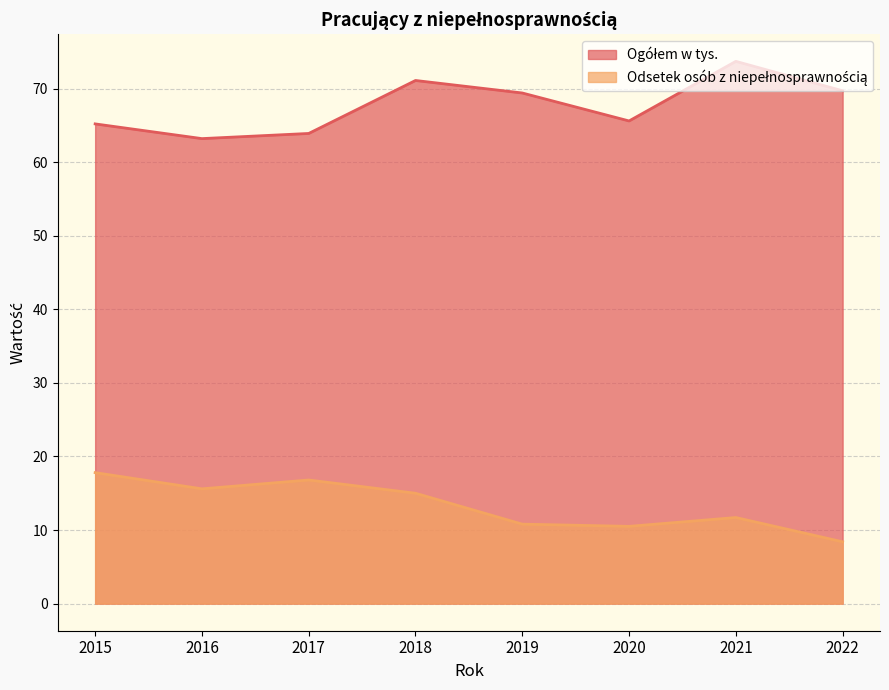

Is it true that Ogółem w tys. equals 18.1 at 2017?

False